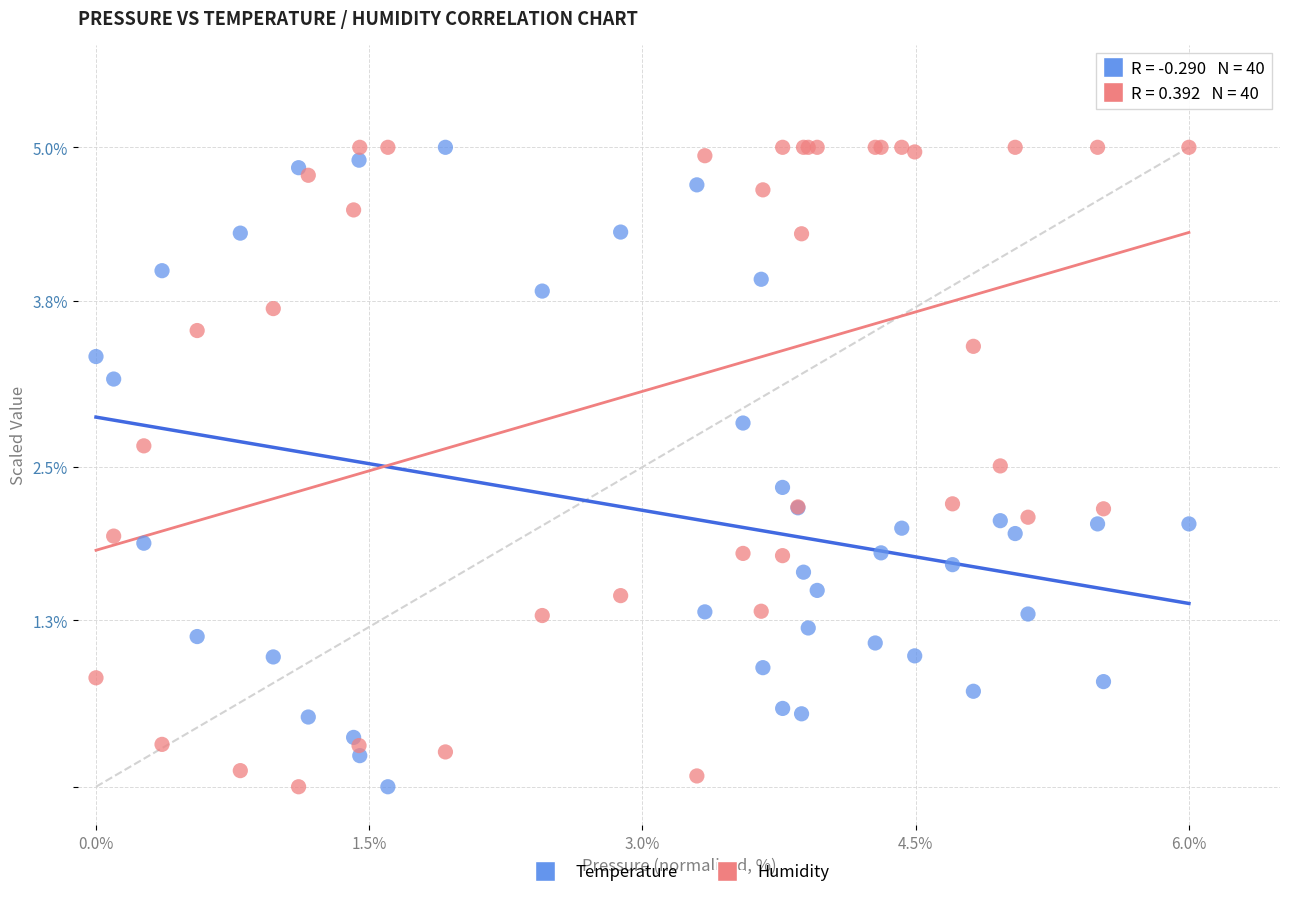

What are all the series names shown in the legend?

Temperature, Humidity